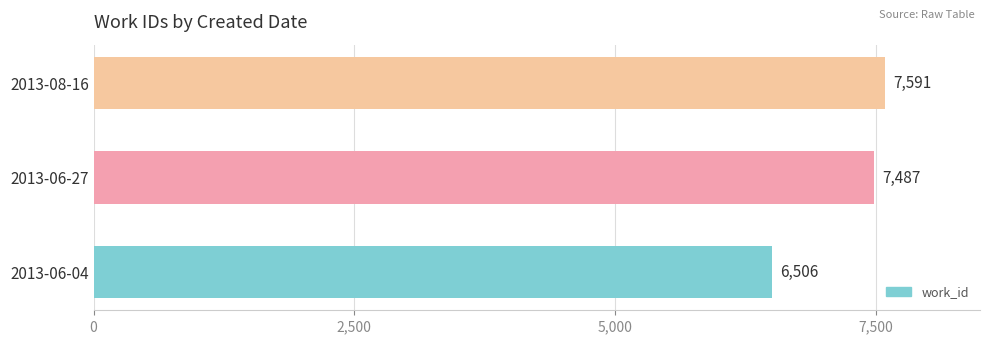

What is the difference between the maximum and second lowest values?

104